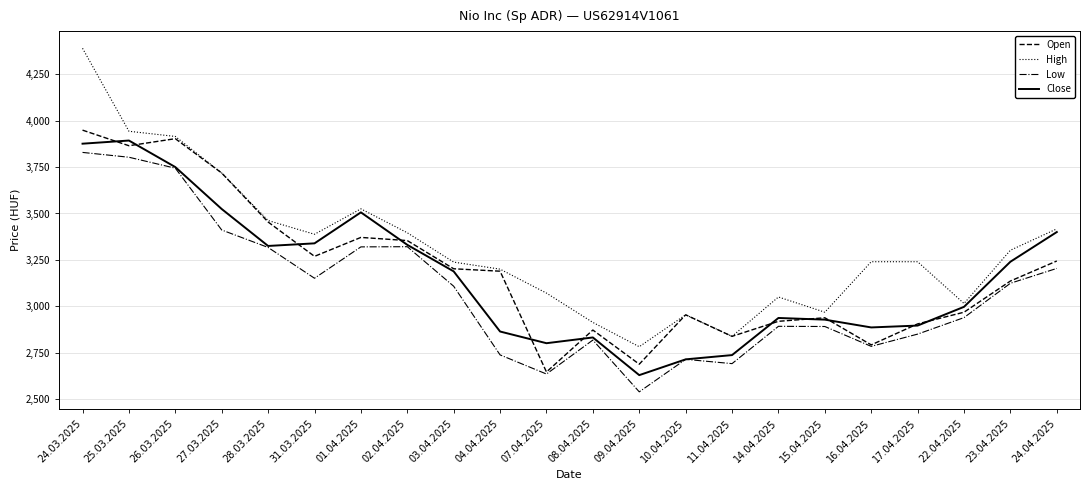

Which series has the widest spread of values?

High